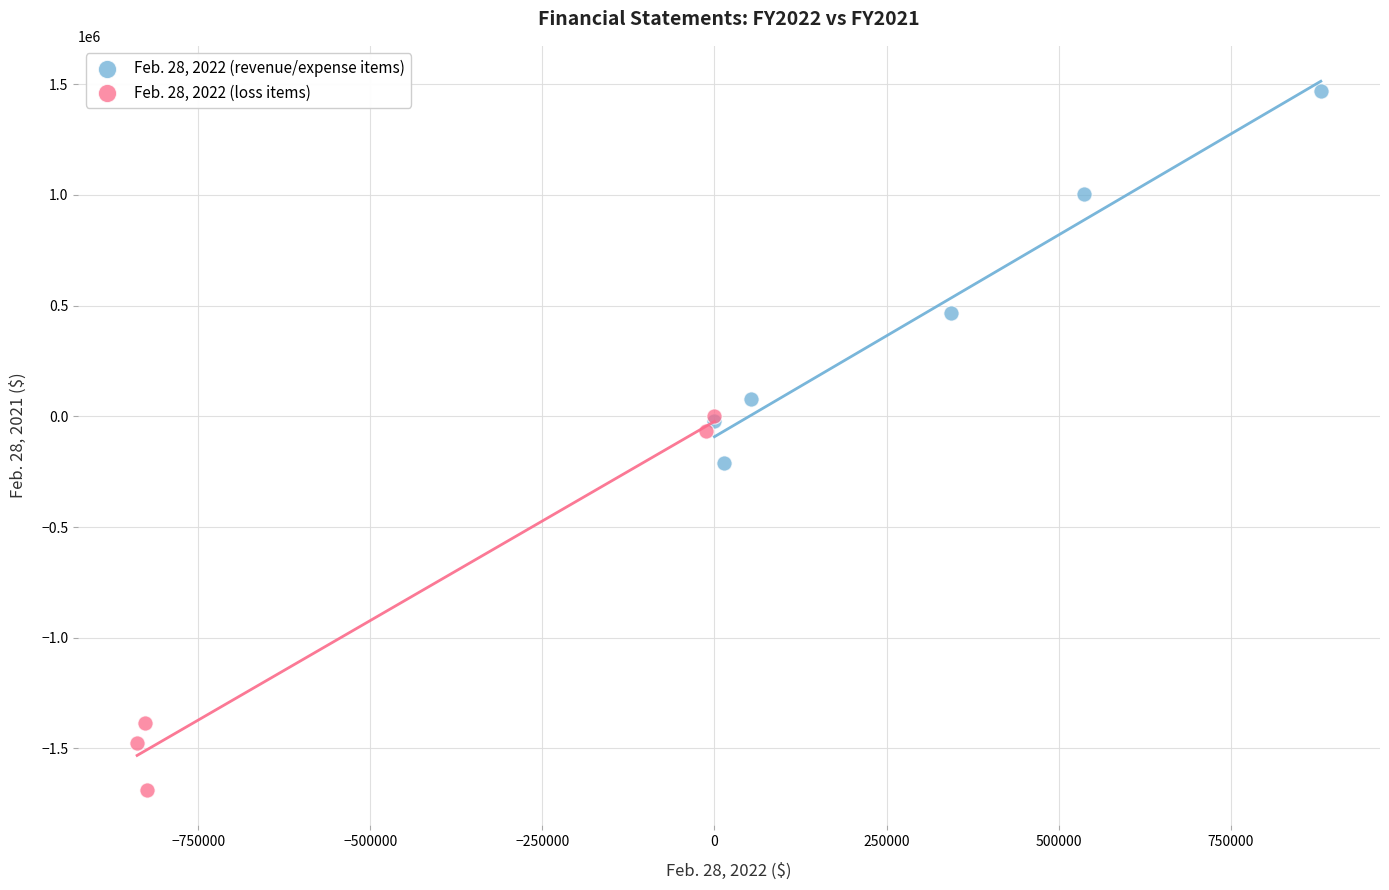

What are all the series names shown in the legend?

Feb. 28, 2022 (revenue/expense items), Feb. 28, 2022 (loss items)